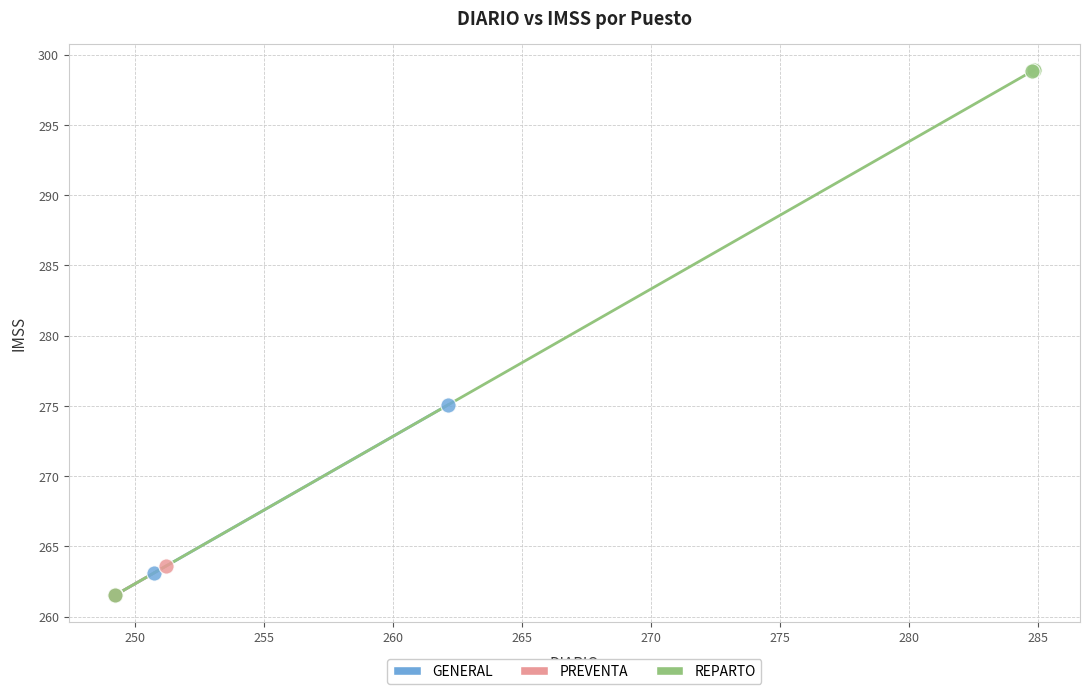

Which series has the widest spread of Y values?

REPARTO